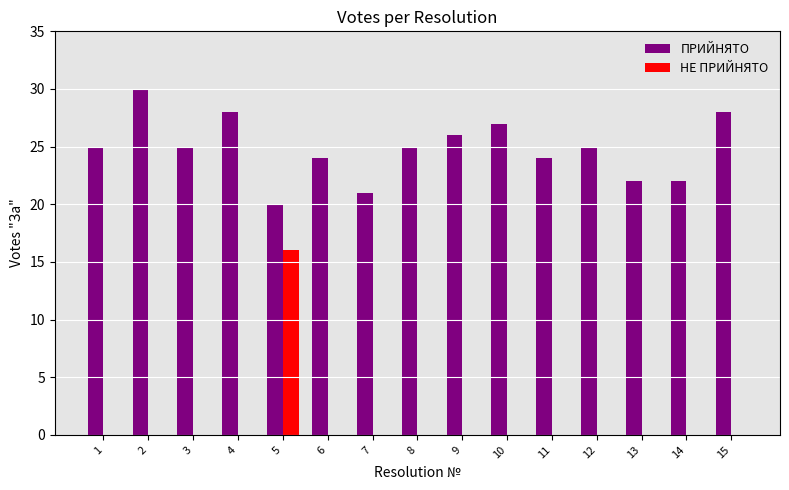

What is the spread (max minus min) of values at 14?

22